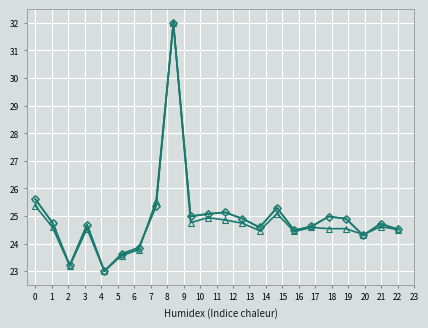

How many categories are shown in the chart?

22